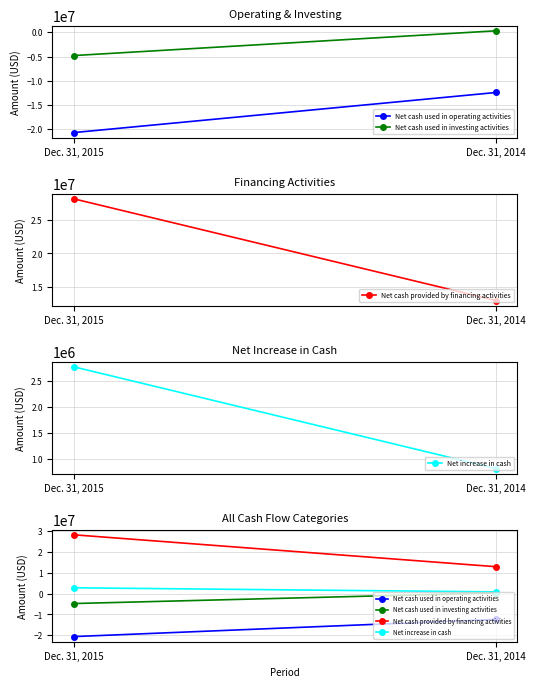

How many lines are shown in the chart?

4